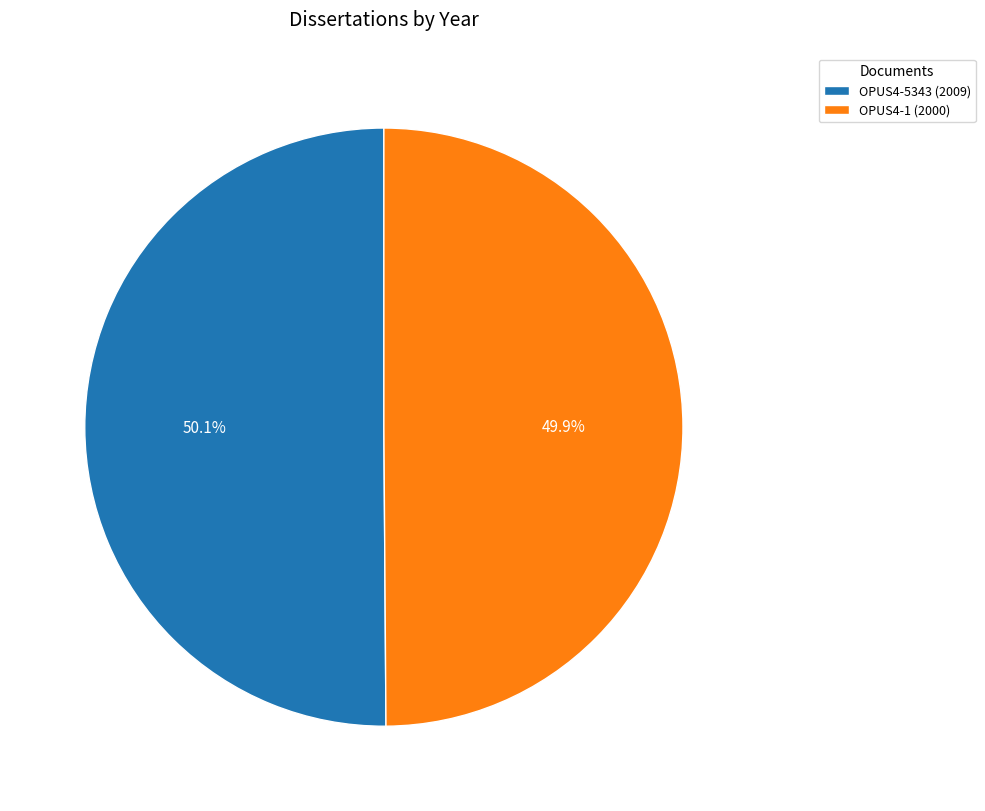

Is there any slice that represents more than half of the pie?

Yes